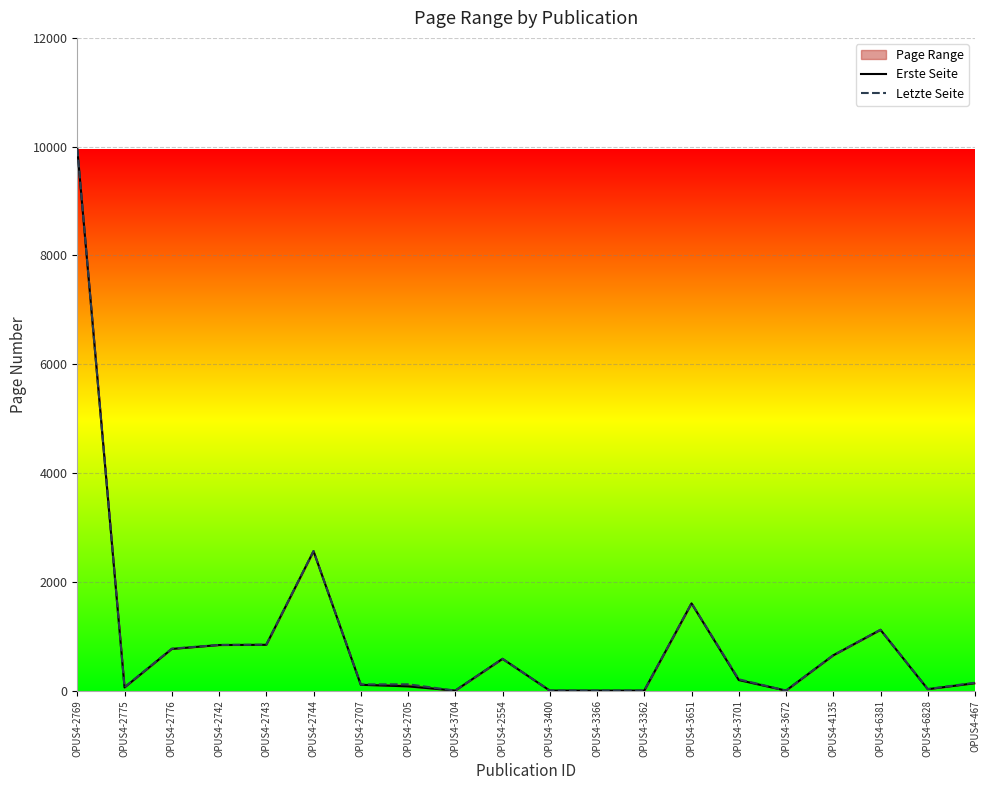

Is the value of Letzte Seite at OPUS4-3366 greater than the value of Erste Seite at OPUS4-2554?

No